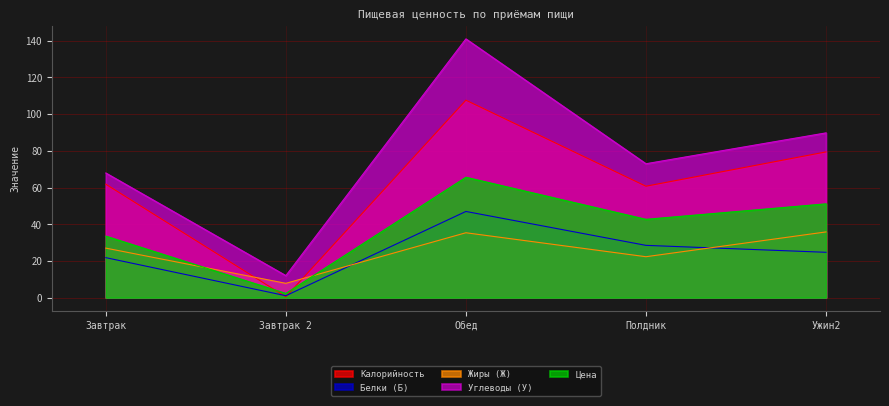

Rank the series at Ужин2 from highest to lowest value.

Углеводы (У), Калорийность, Цена, Жиры (Ж), Белки (Б)